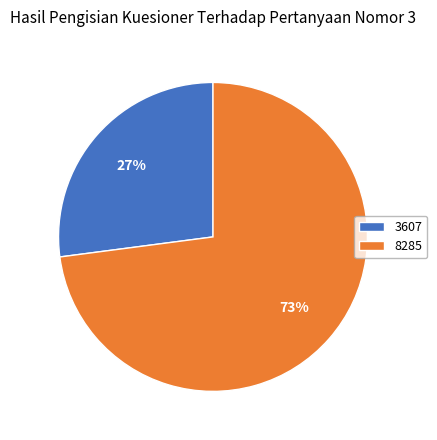

What is the largest slice in the pie chart?

8285